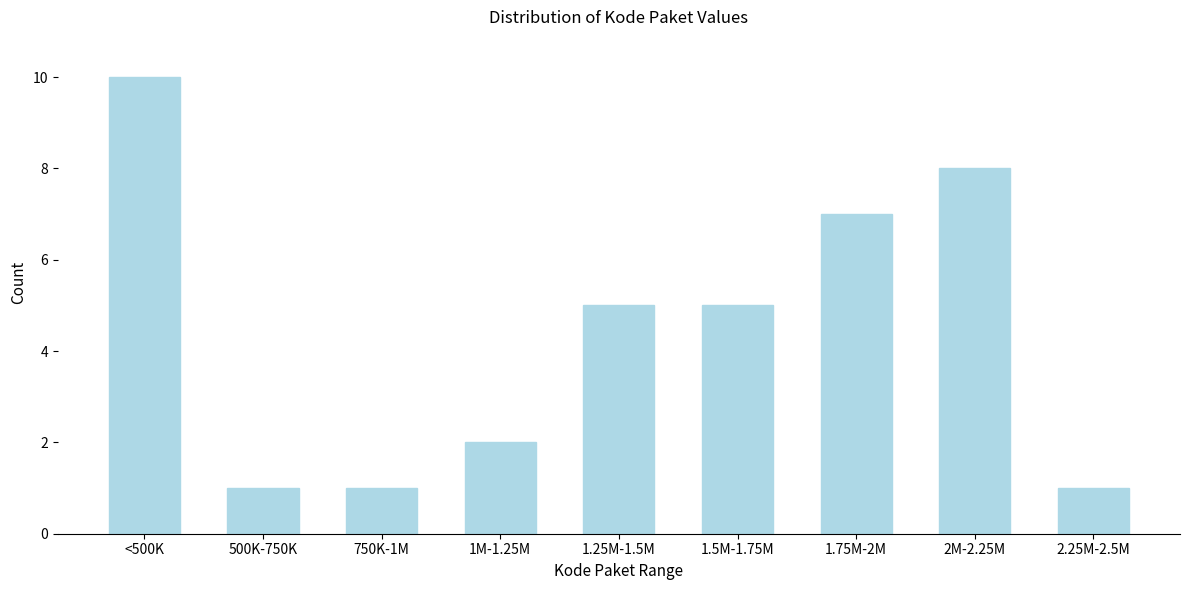

Reading left to right, transcribe all the data shown in this chart.

<500K=10	500K-750K=1	750K-1M=1	1M-1.25M=2	1.25M-1.5M=5	1.5M-1.75M=5	1.75M-2M=7	2M-2.25M=8	2.25M-2.5M=1